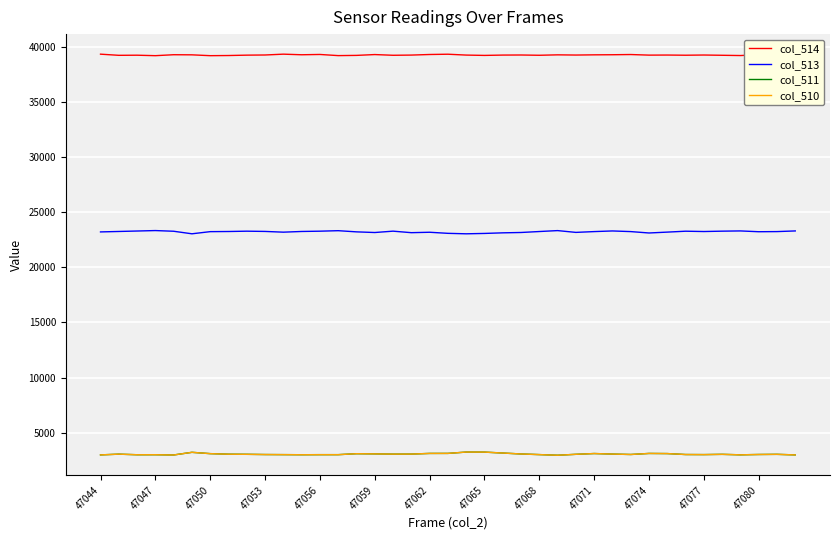

What is the greatest value displayed?

39333